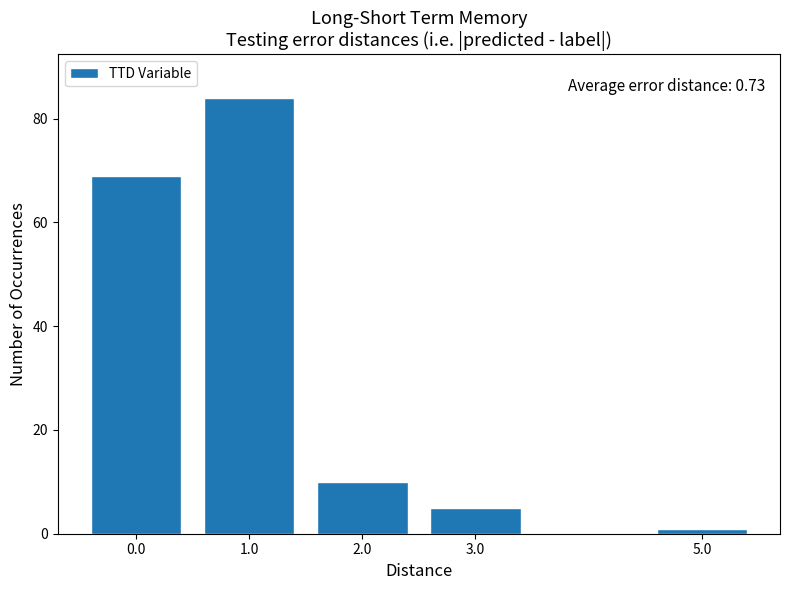

Reading right to left, transcribe all the data shown in this chart.

5.0=1	3.0=5	2.0=10	1.0=84	0.0=69